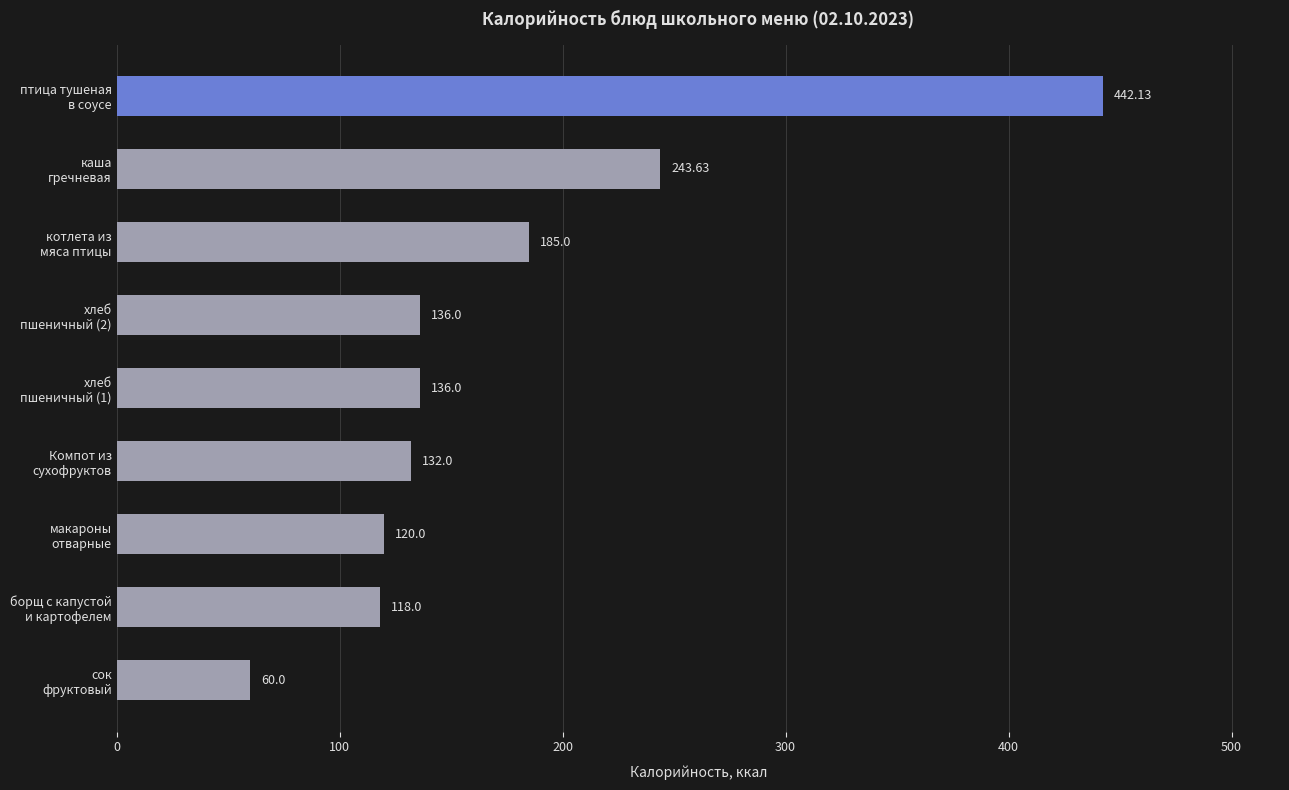

What is the difference between the maximum and minimum values?

382.1